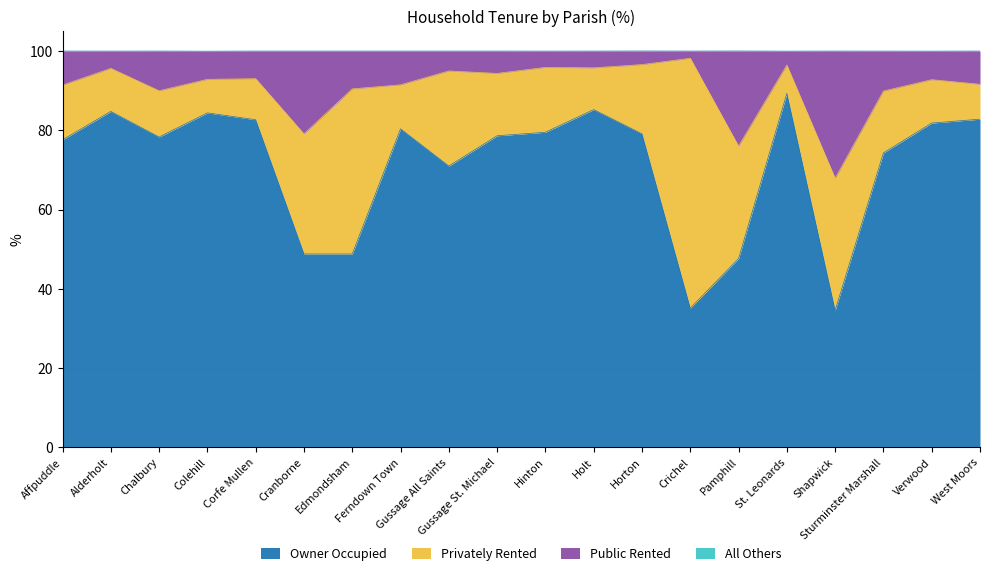

What is the highest value of the Owner Occupied series?

89.3